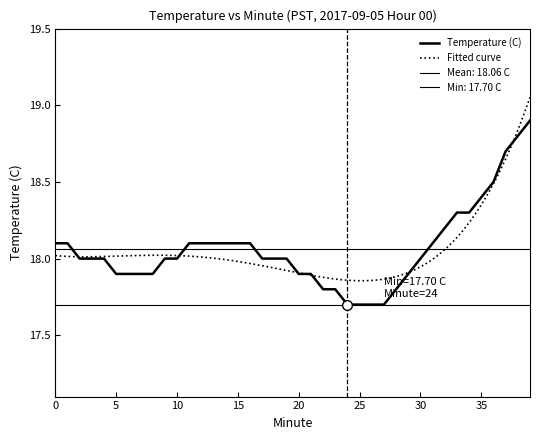

How many data points does each series have?

40